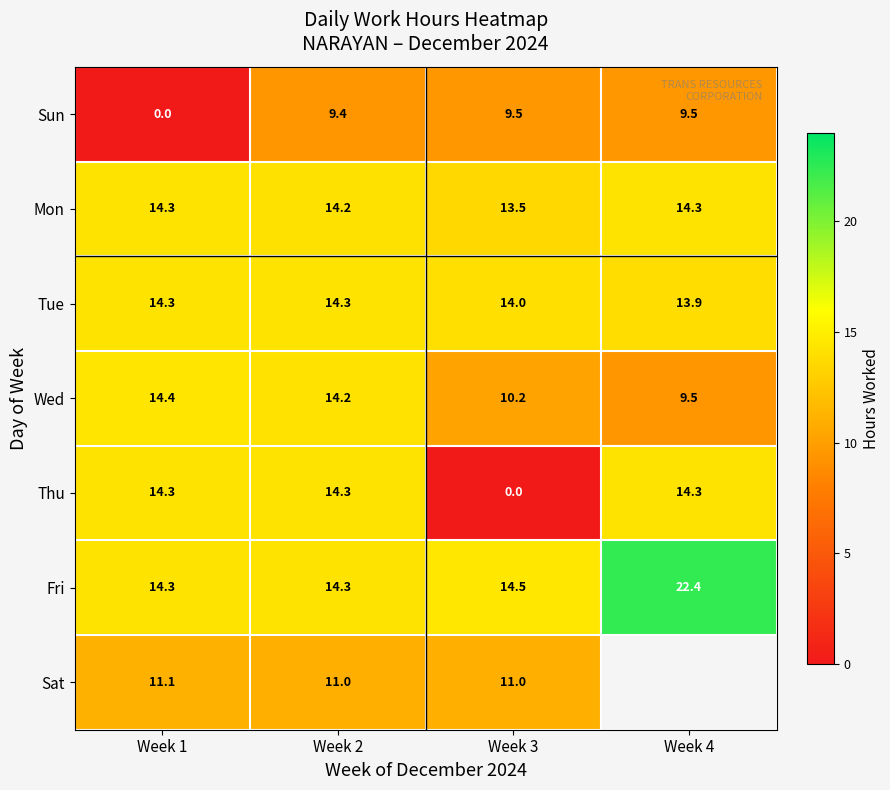

Which series changed the most between Week 2 and Week 3?

Thu